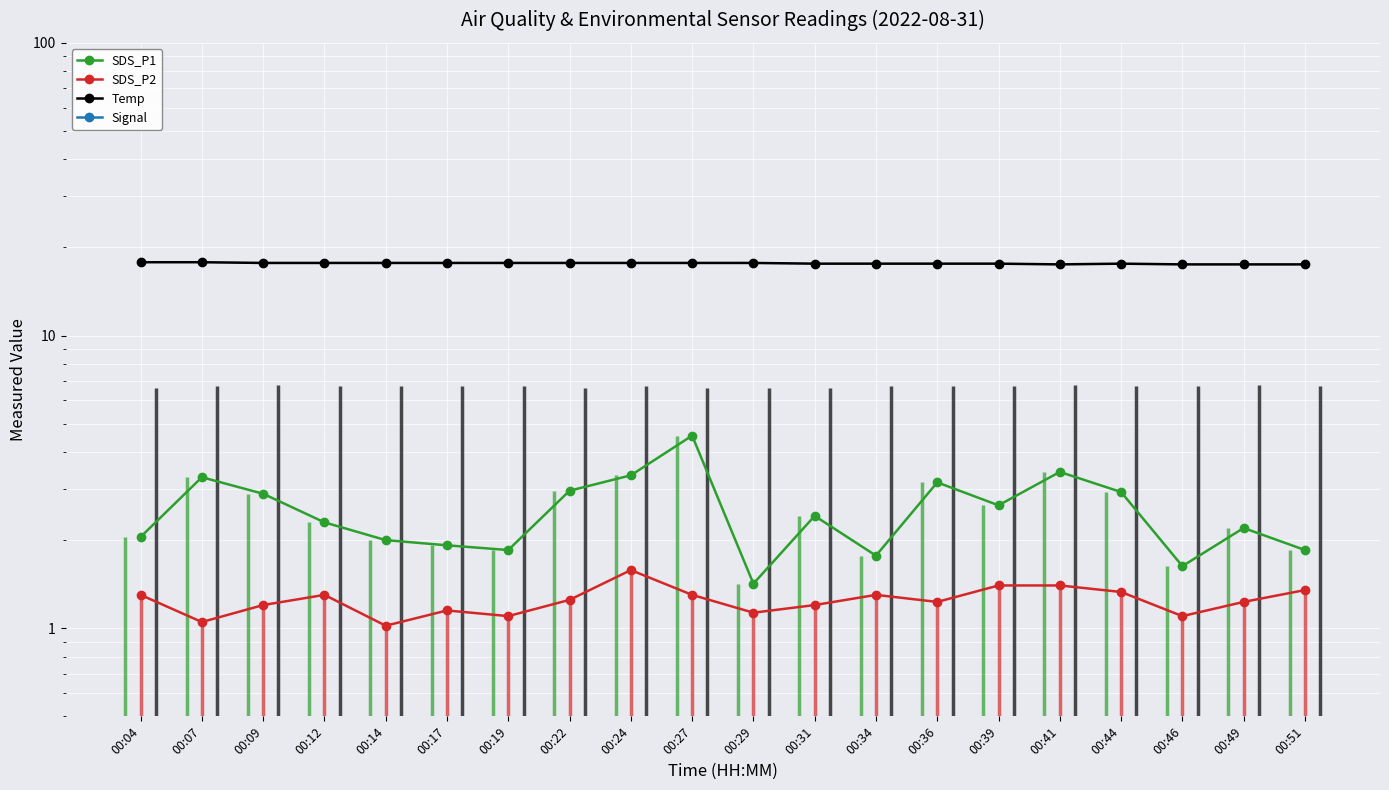

How many lines are shown in the chart?

4